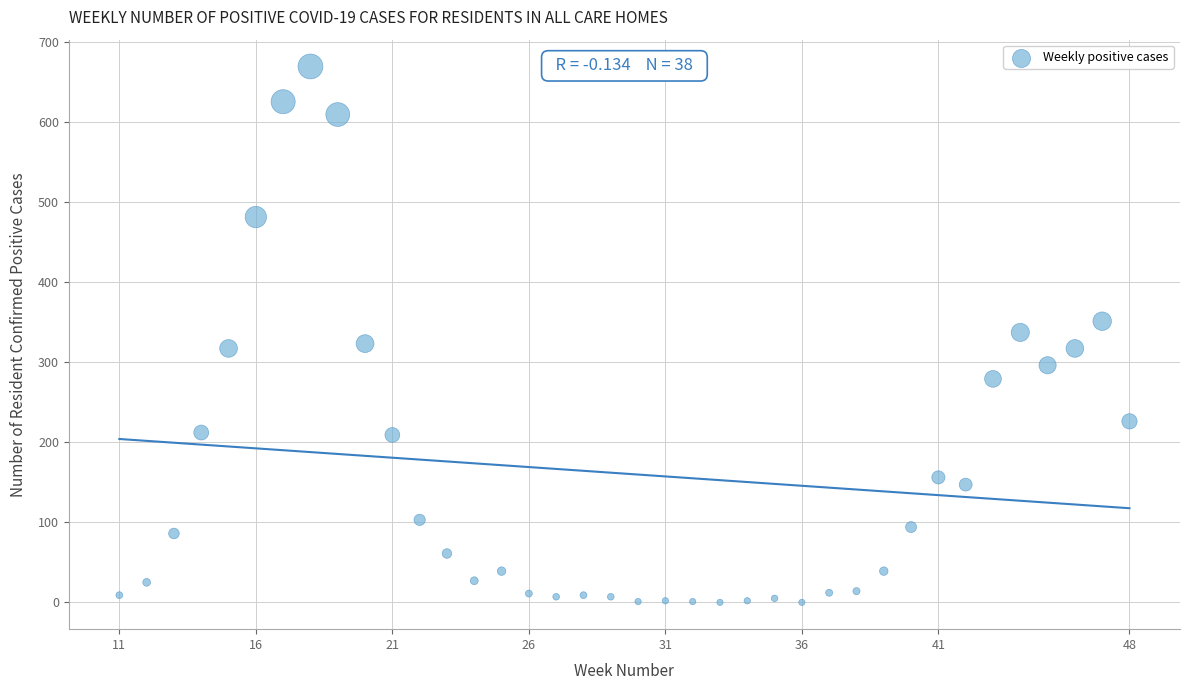

What is the range of Y values (max minus min)?

669